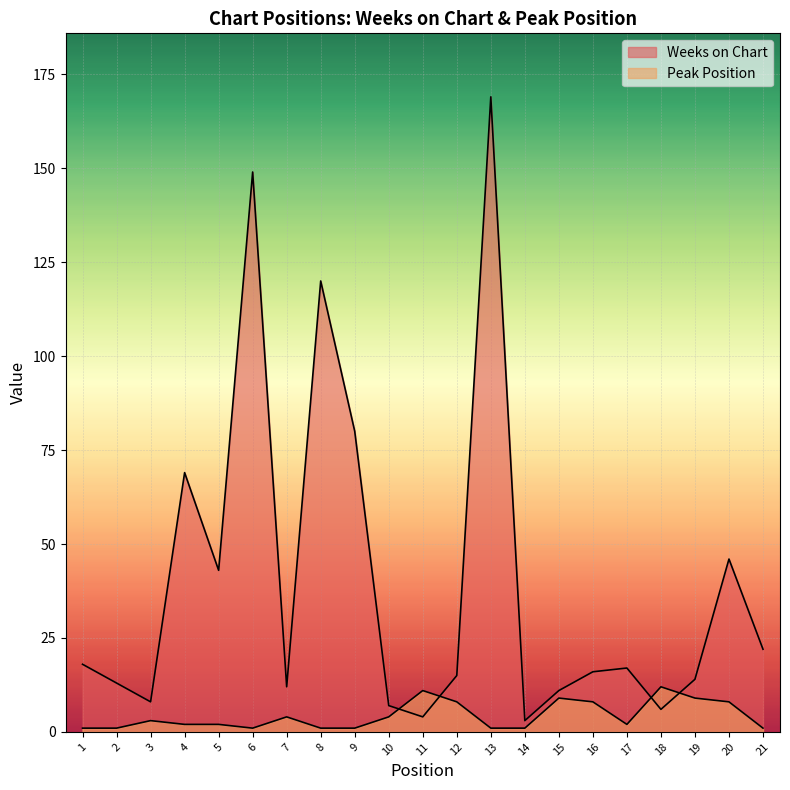

At which category is the sum across all series the highest?

13